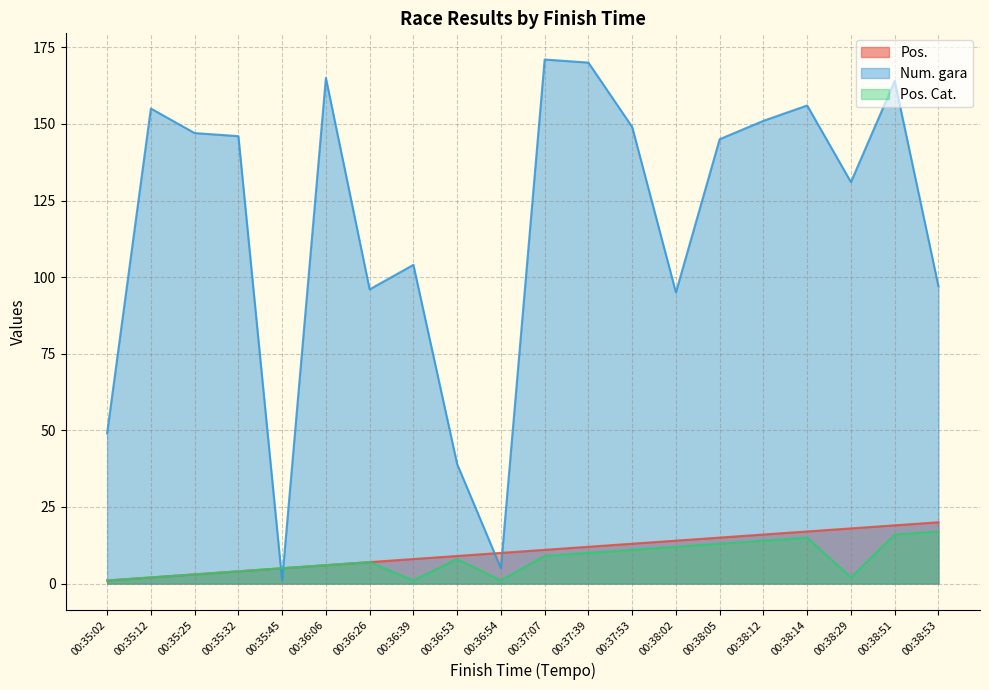

How many data points in Pos. Cat. are less than 8?

10